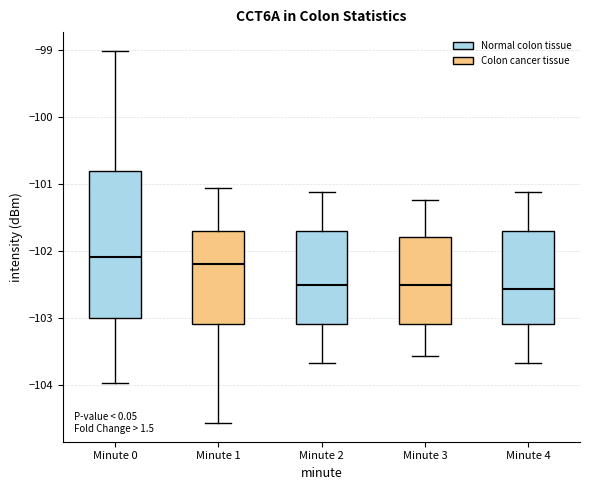

Reading left to right, transcribe this box plot: for each box, give where its median line is, the range the box spans, and where its two whiskers end, as read against the y-axis. The values are not printed on the chart, so give them approximately, as read against the axis.

Minute 0: median -102.1, box -103.0 to -100.8, whiskers -104.0 to -99.0
Minute 1: median -102.2, box -103.1 to -101.7, whiskers -104.6 to -101.1
Minute 2: median -102.5, box -103.1 to -101.7, whiskers -103.7 to -101.1
Minute 3: median -102.5, box -103.1 to -101.8, whiskers -103.6 to -101.2
Minute 4: median -102.6, box -103.1 to -101.7, whiskers -103.7 to -101.1